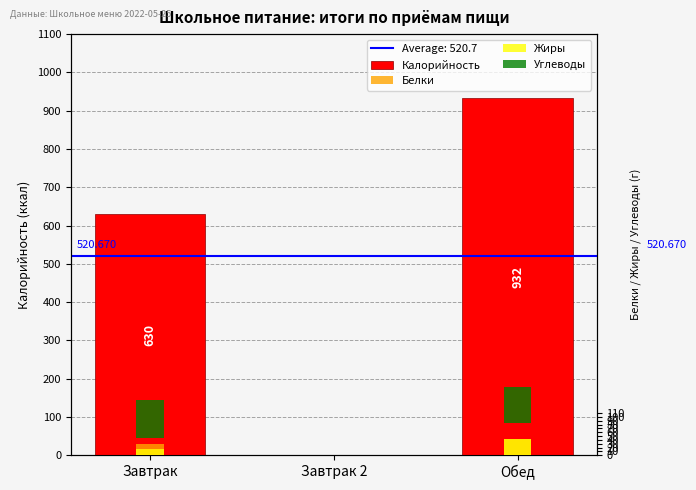

What is the greatest value displayed?

932